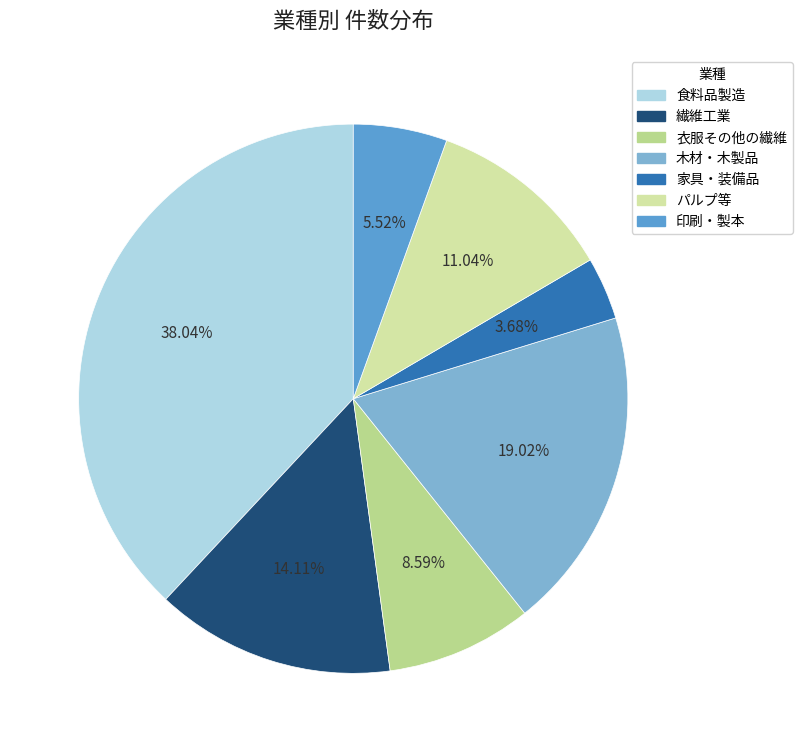

What is the largest slice in the pie chart?

食料品製造